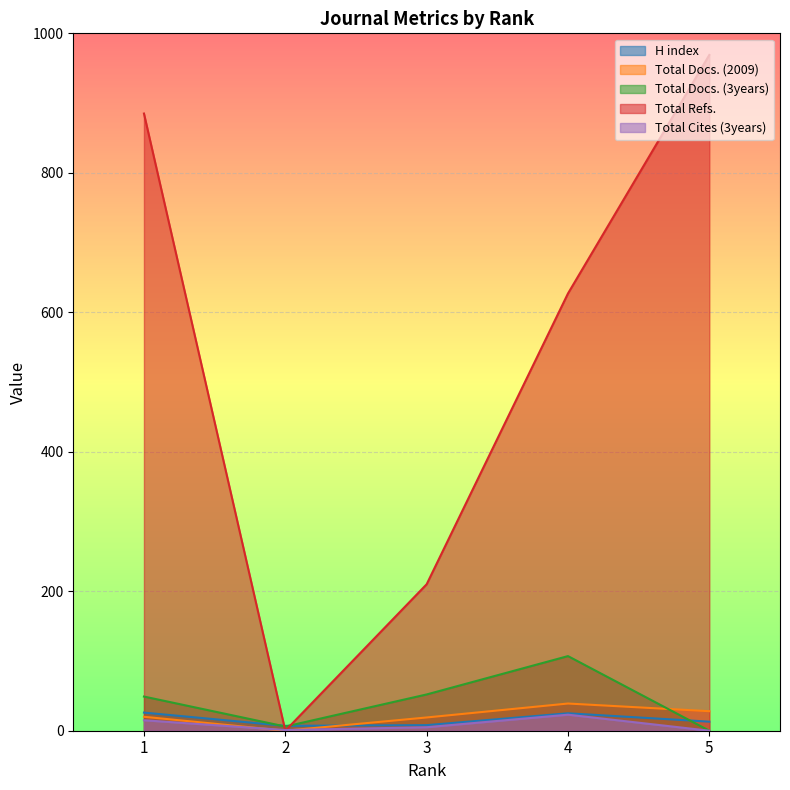

Is it true that Total Refs. equals 522 at 1?

False